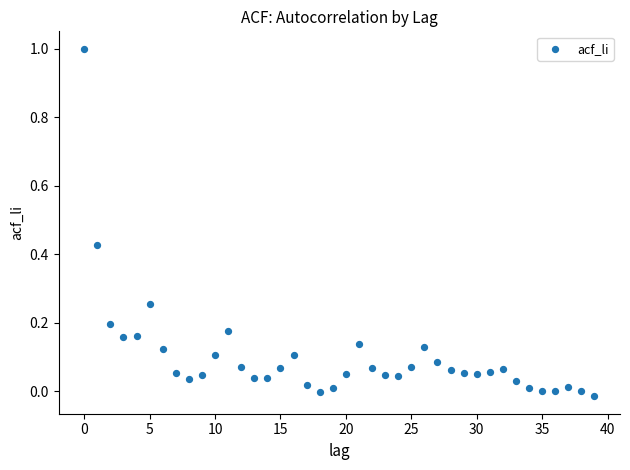

What is the range of Y values (max minus min)?

1.0